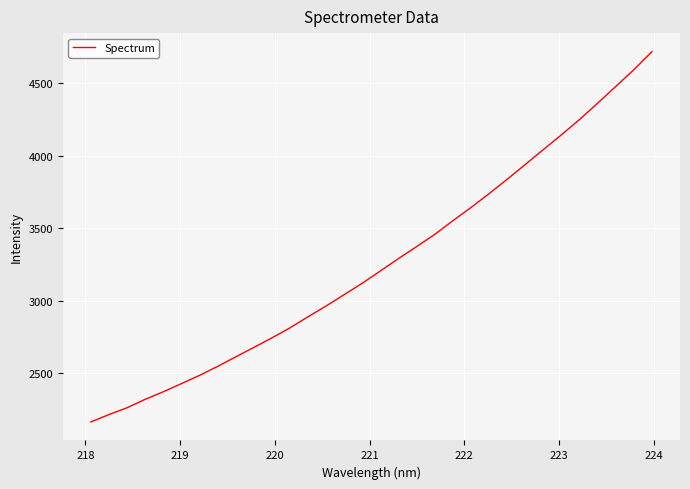

What is the difference between the maximum and minimum values?

2554.9